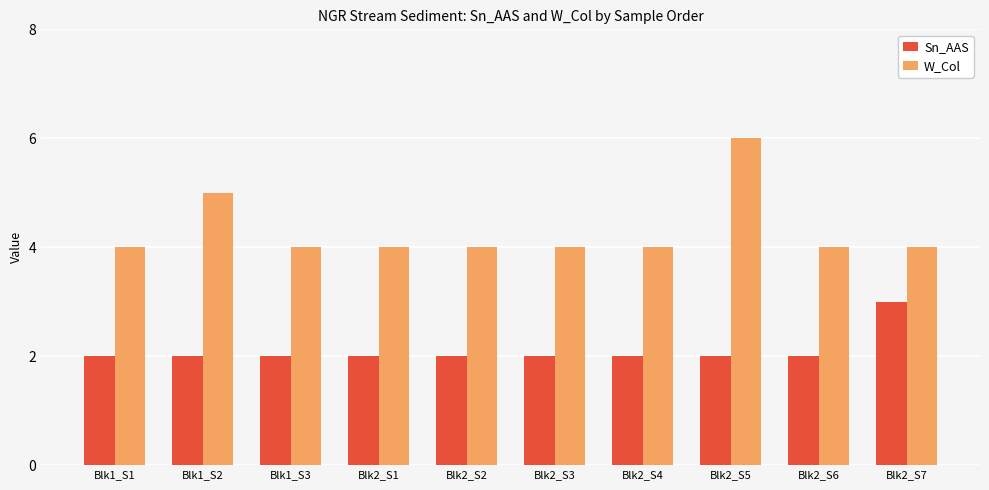

Which series has the largest total across all categories?

W_Col